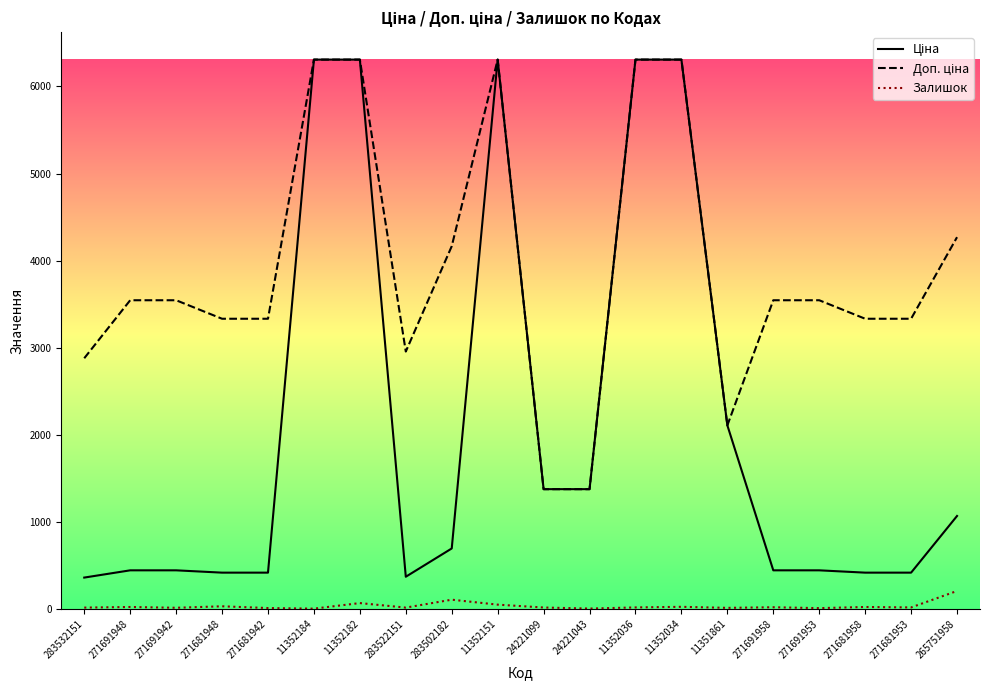

True or false: Залишок has a value of 24.0 at 11352034.

True